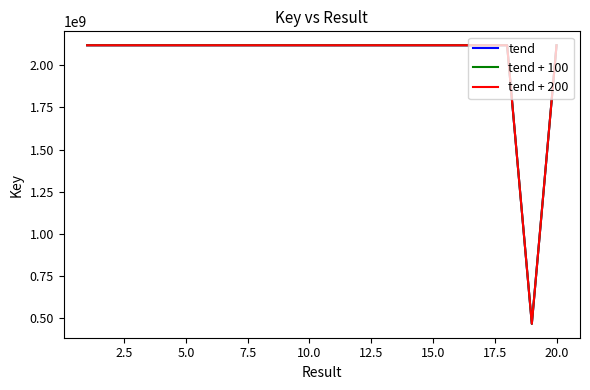

Does the chart have visible grid lines?

No